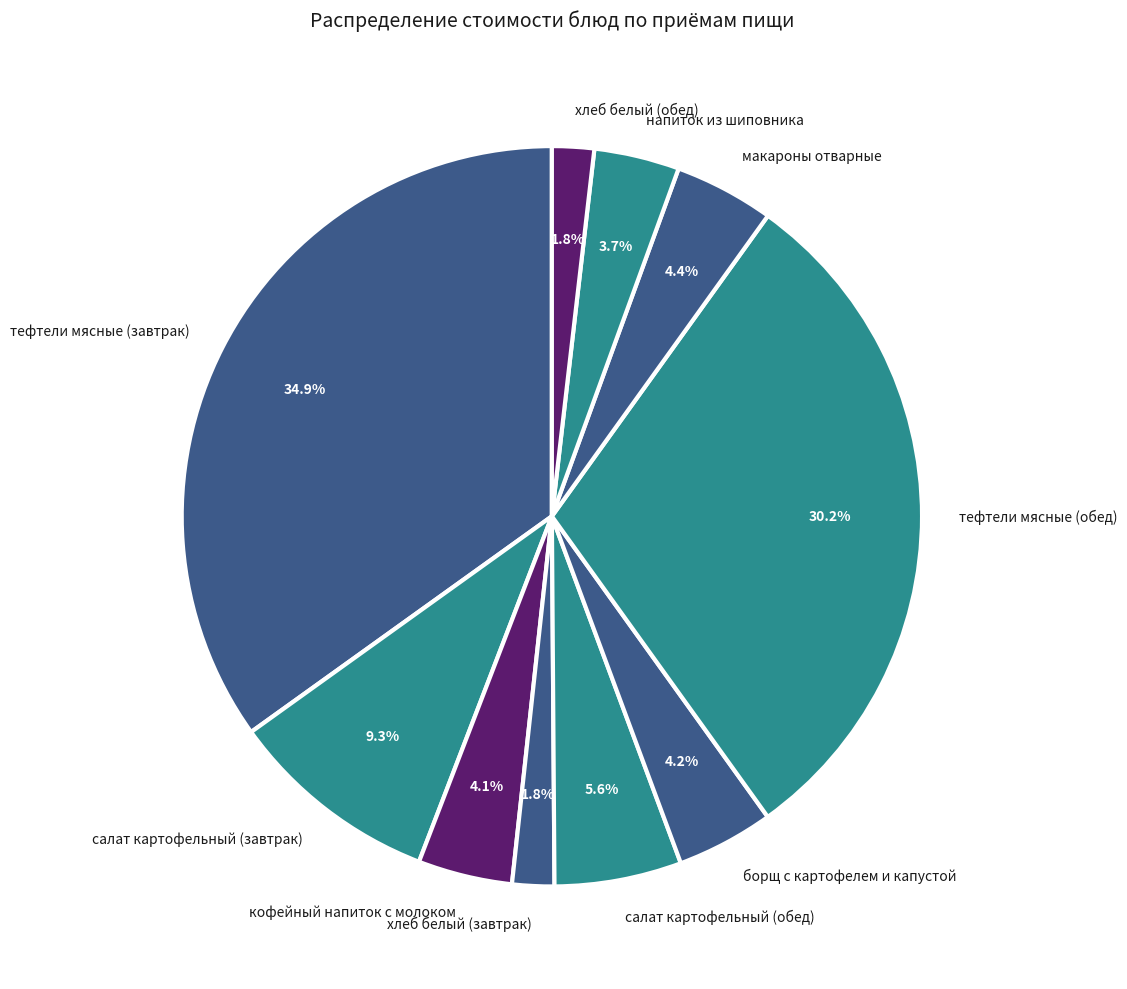

What is the largest slice in the pie chart?

тефтели мясные (завтрак)